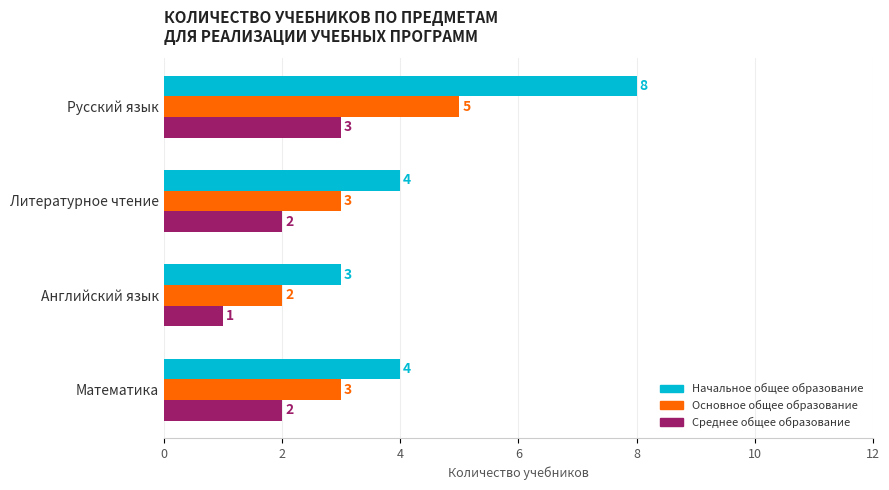

True or false: Среднее общее образование has a value of 2 at Математика.

True